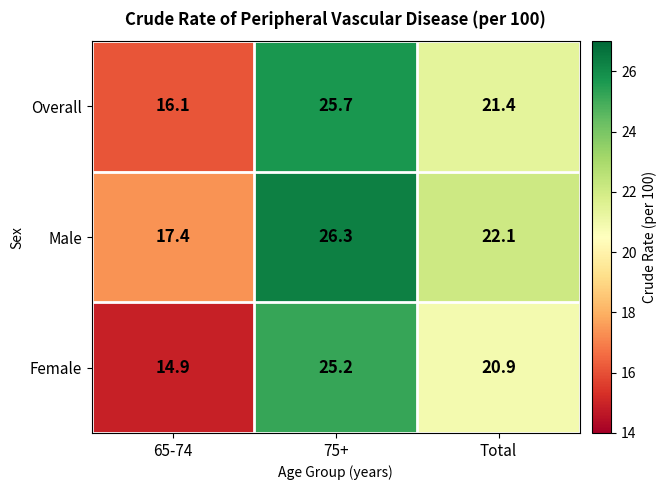

At which label is Male closest to 21?

Total